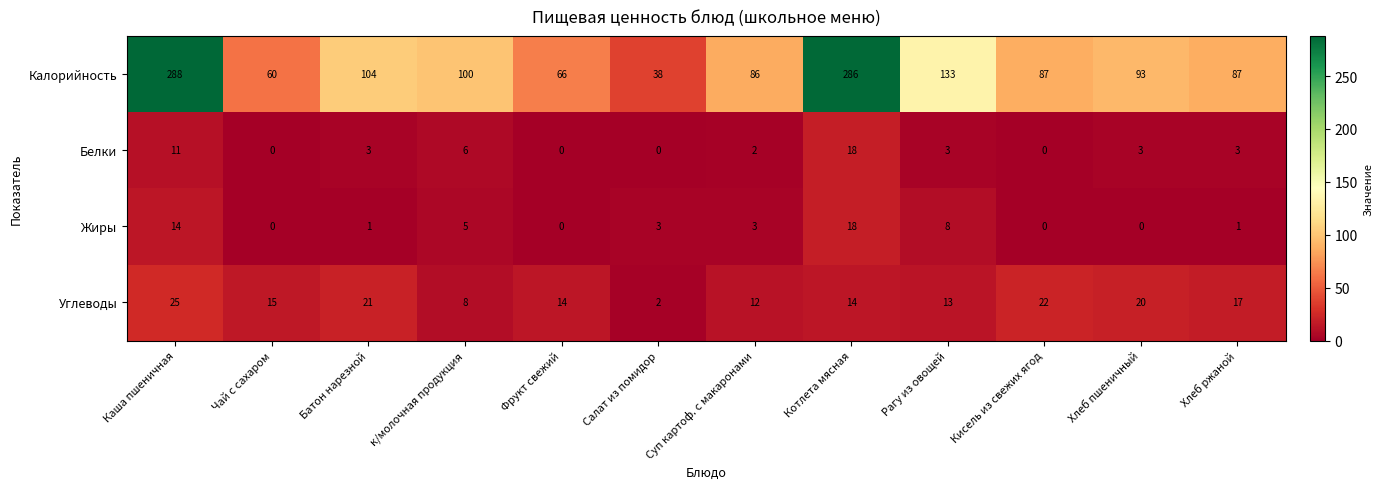

How many Белки values are between 0 and 6?

10